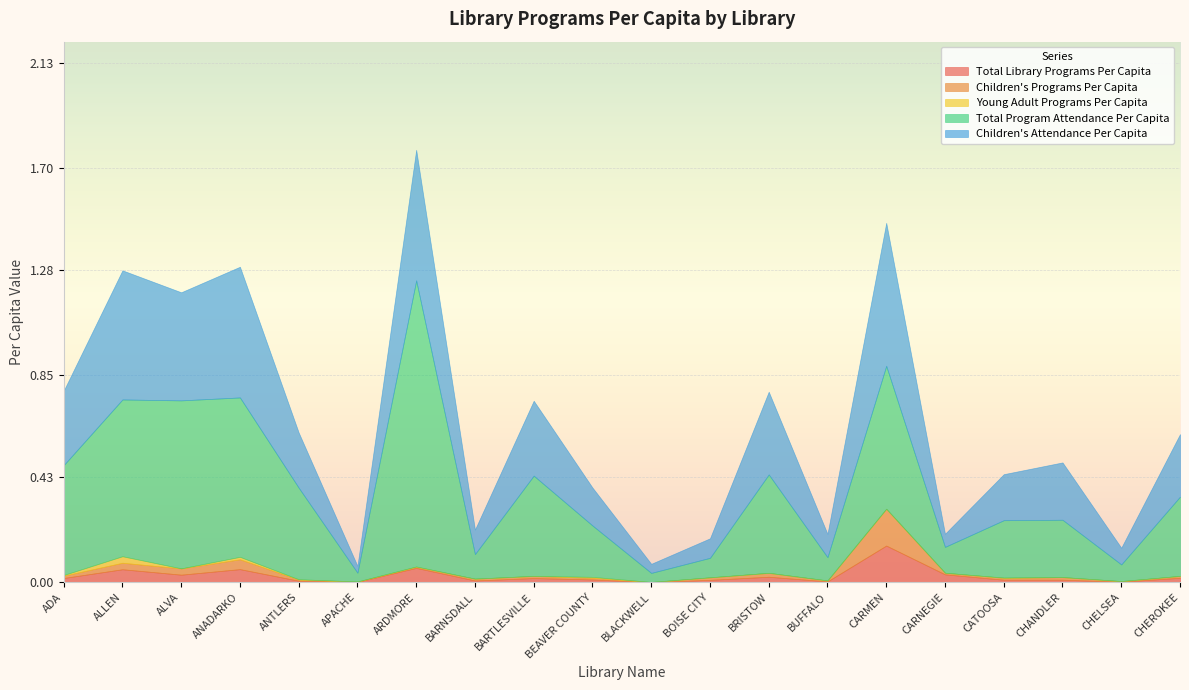

Reading left to right, what are all the values shown in this chart?

Total Library Programs Per Capita: 0.0	0.1	0.0	0.1	0.0	0.0	0.1	0.0	0.0	0.0	0.0	0.0	0.0	0.0	0.2	0.0	0.0	0.0	0.0	0.0
Children's Programs Per Capita: 0.0	0.0	0.0	0.0	0.0	0.0	0.0	0.0	0.0	0.0	0.0	0.0	0.0	0.0	0.2	0.0	0.0	0.0	0.0	0.0
Young Adult Programs Per Capita: 0.0	0.0	0.0	0.0	0.0	0.0	0.0	0.0	0.0	0.0	0.0	0.0	0.0	0.0	0.0	0.0	0.0	0.0	0.0	0.0
Total Program Attendance Per Capita: 0.5	0.6	0.7	0.7	0.4	0.0	1.2	0.1	0.4	0.2	0.0	0.1	0.4	0.1	0.6	0.1	0.2	0.2	0.1	0.3
Children's Attendance Per Capita: 0.3	0.5	0.4	0.5	0.2	0.0	0.5	0.1	0.3	0.2	0.0	0.1	0.3	0.1	0.6	0.1	0.2	0.2	0.1	0.3